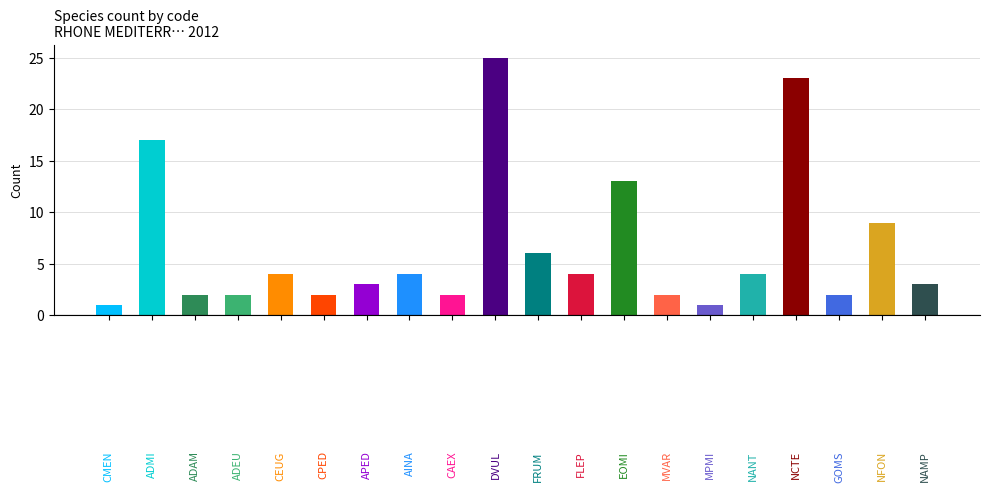

Rank the categories by value from highest to lowest.

DVUL, NCTE, ADMI, EOMI, NFON, FRUM, CEUG, AINA, FLEP, NANT, APED, NAMP, ADAM, ADEU, CPED, CAEX, MVAR, GOMS, CMEN, MPMI